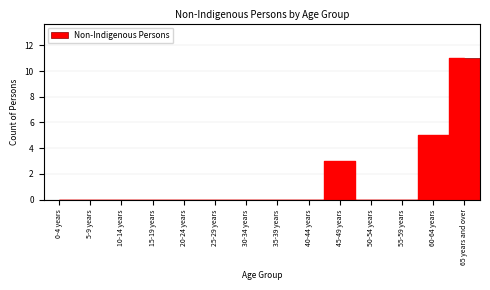

Reading right to left, extract all data points from this chart.

65 years and over=11	60-64 years=5	55-59 years=0	50-54 years=0	45-49 years=3	40-44 years=0	35-39 years=0	30-34 years=0	25-29 years=0	20-24 years=0	15-19 years=0	10-14 years=0	5-9 years=0	0-4 years=0